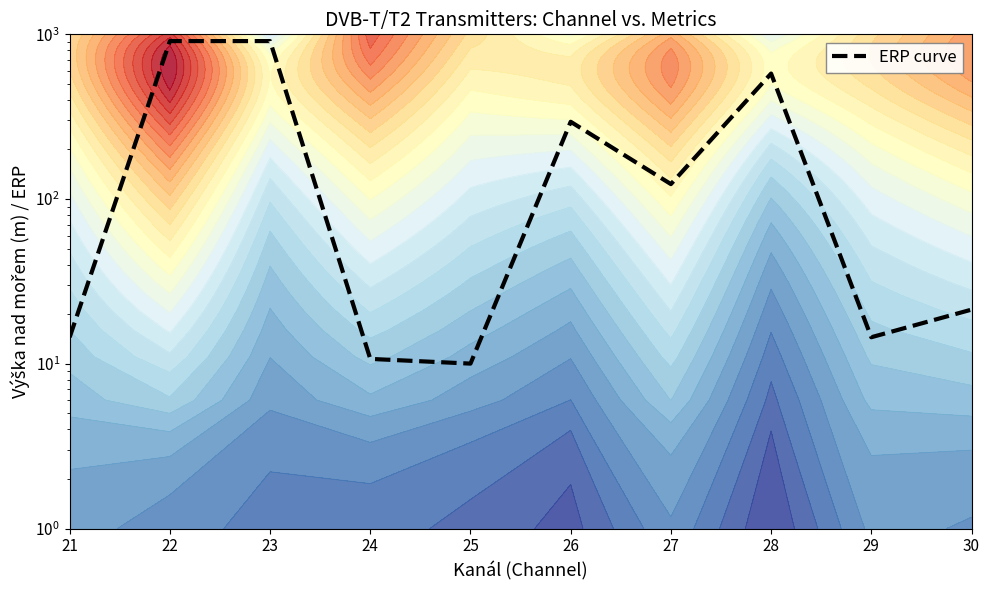

Reading left to right, transcribe all the data shown in this chart.

21=14.5	22=910.0	23=910.0	24=10.7	25=10.0	26=294.6	27=123.3	28=577.9	29=14.5	30=21.3